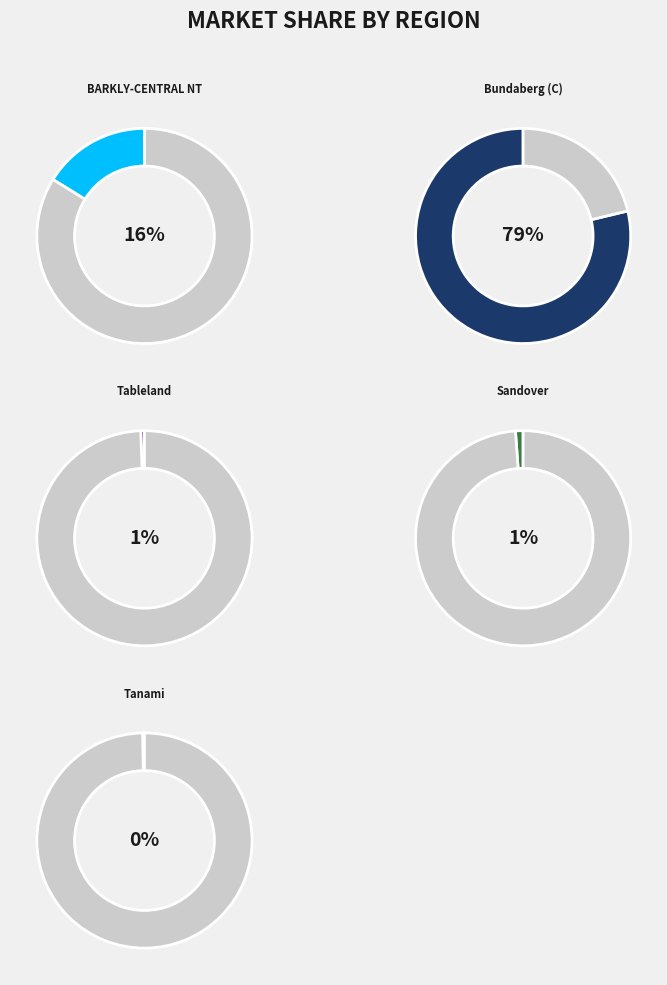

Does any single category account for the majority?

Yes